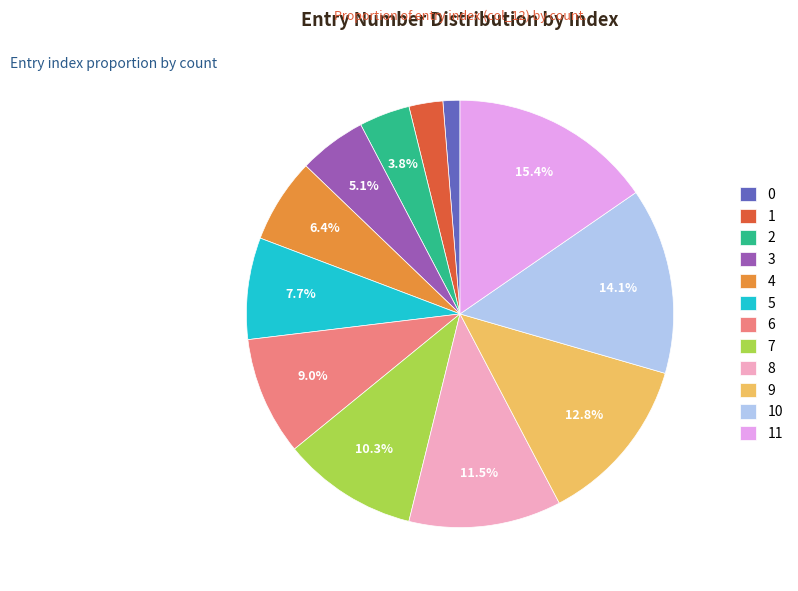

What percentage is the 1 slice, to the nearest percent?

3%